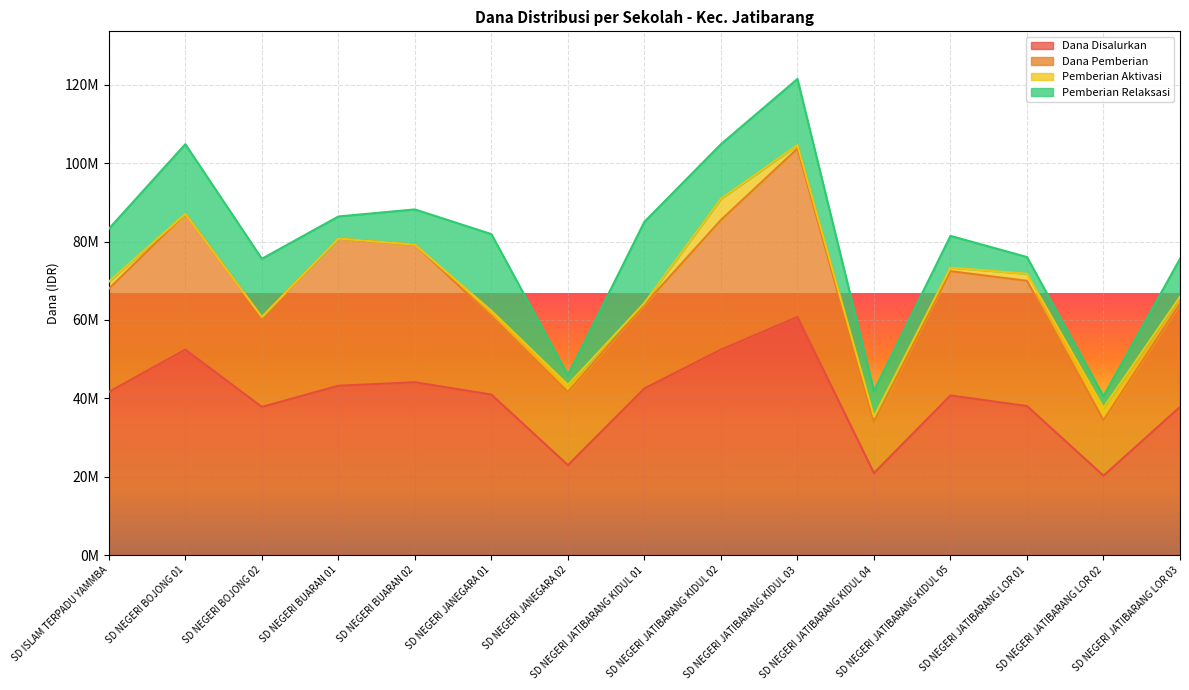

Does the chart display data point markers on the line(s)?

No